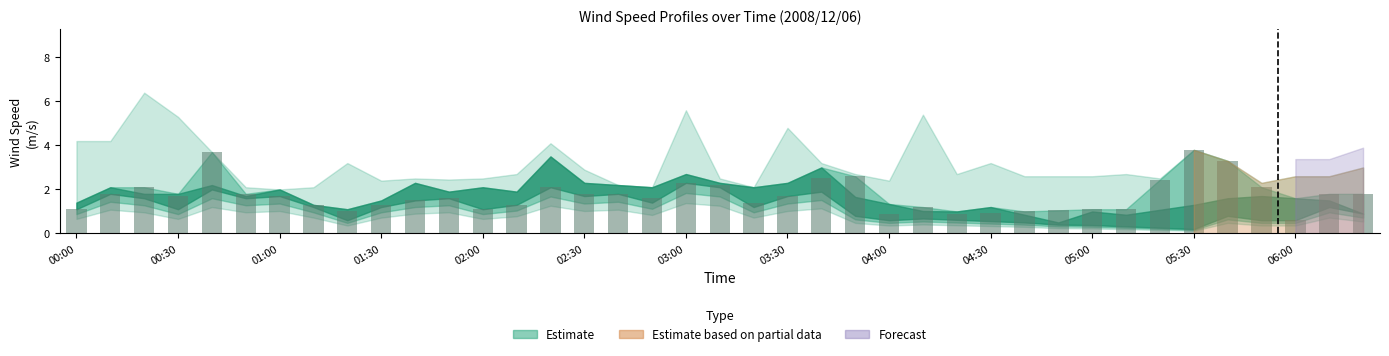

What is the greatest value displayed?

3.8